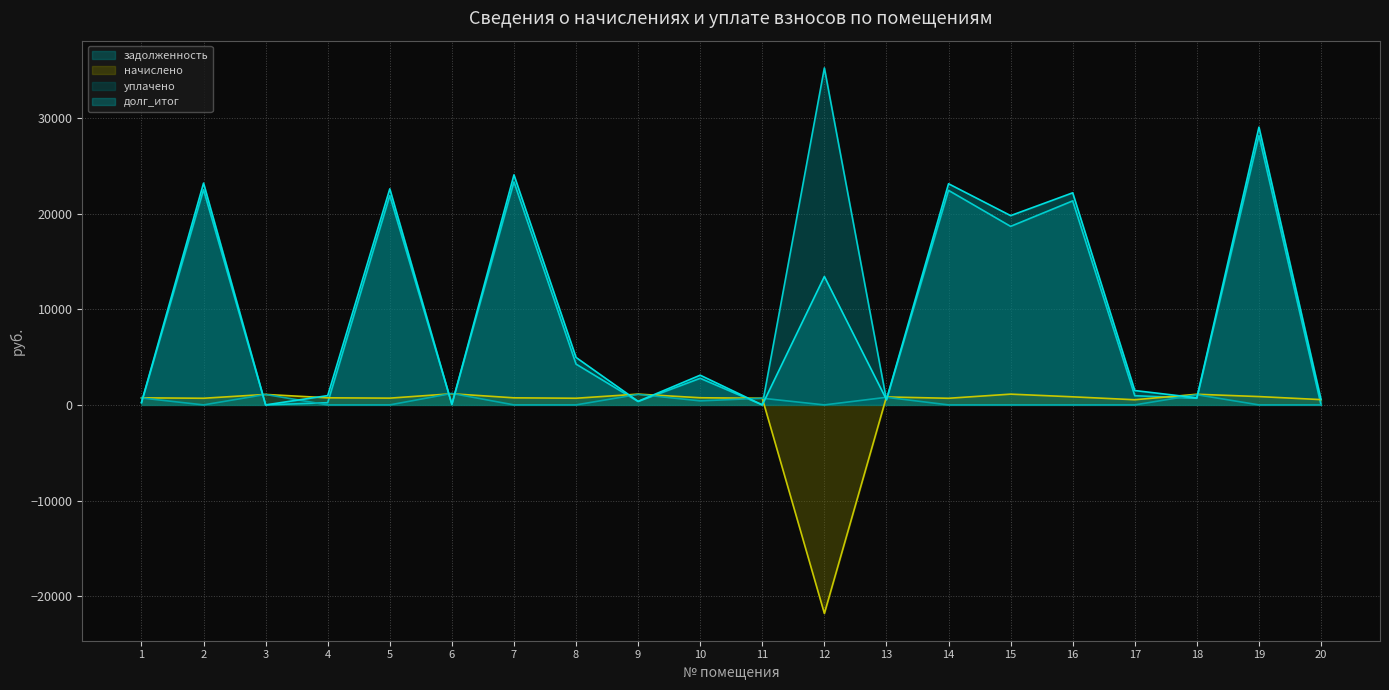

How many positive values does the задолженность series have?

18